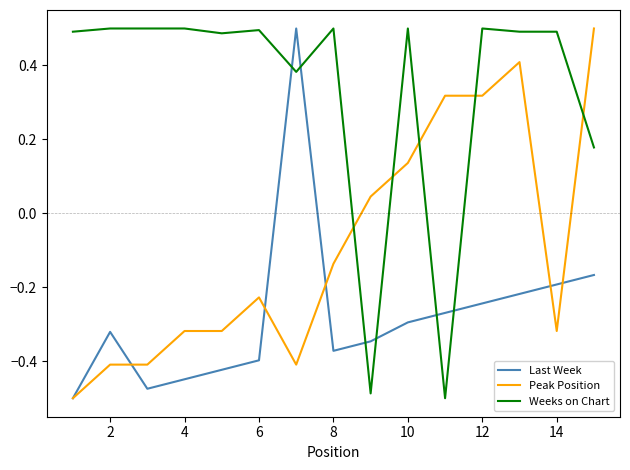

Which series ends up on top after the final intersection of Peak Position and Weeks on Chart?

Peak Position